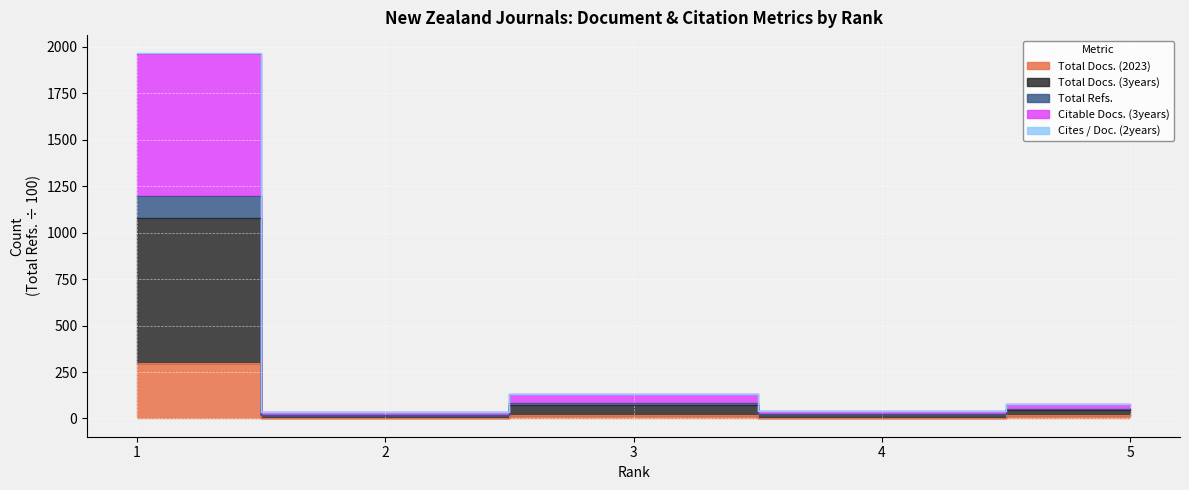

What is the value of the Total Refs. point at the 1st from the left?

1199.0